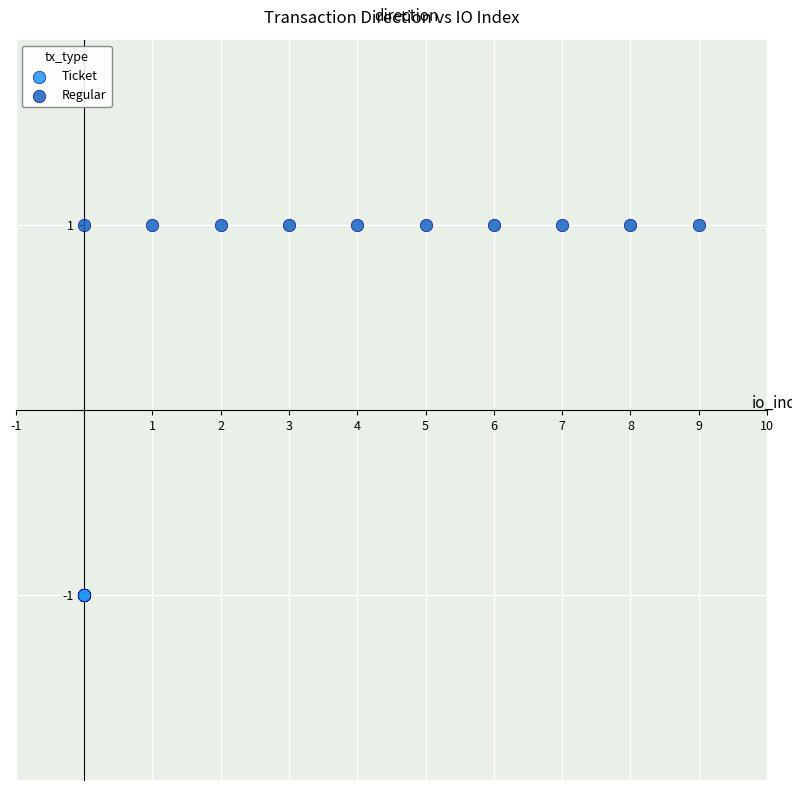

Which series reaches the maximum Y coordinate?

Regular